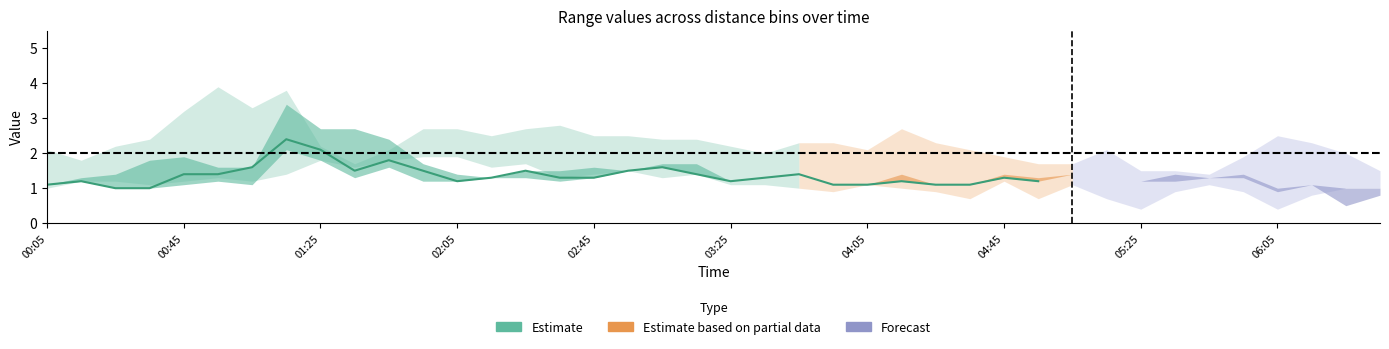

Does the chart have visible grid lines?

No